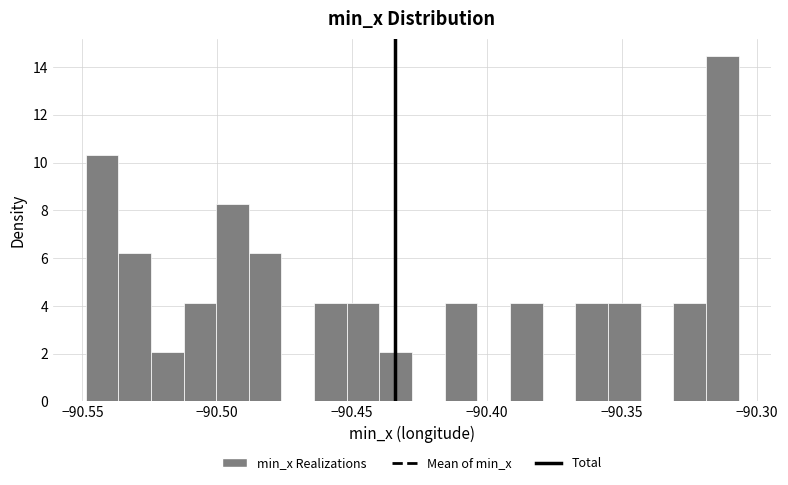

Around what value on the x-axis is the tallest bar? Give the approximate position of its centre, as read against the axis.

-90.315